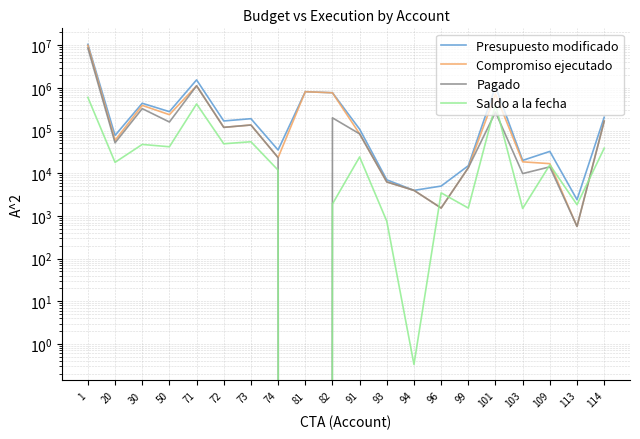

Is it true that Compromiso ejecutado equals 1544687.3 at 71?

False